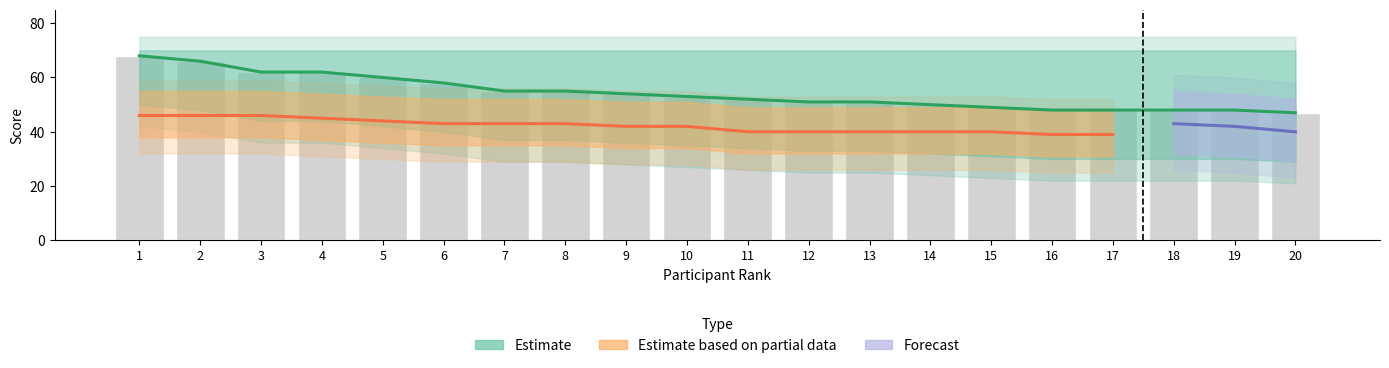

How many positive values does the Forecast series have?

3